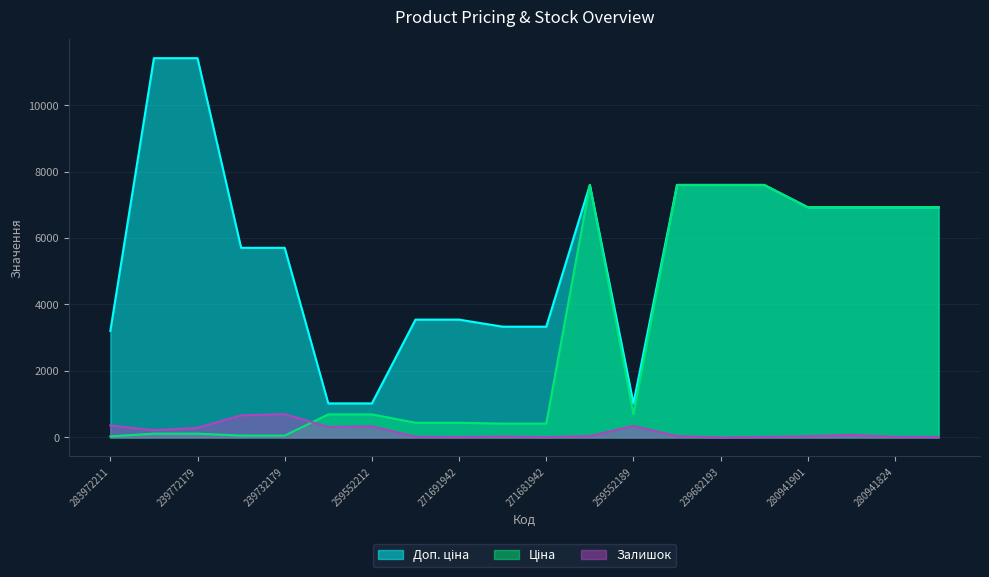

Does the chart display data point markers on the line(s)?

No